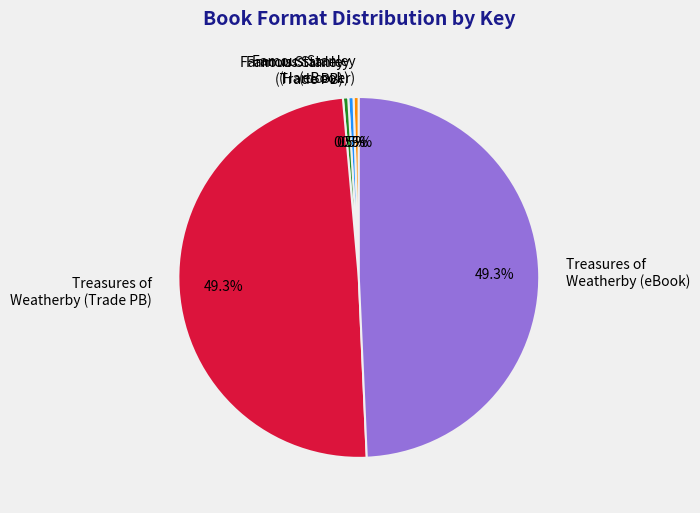

What is the ratio of the value at Famous Stanley (eBook) to the value at Famous Stanley (Trade PB)?

1.0